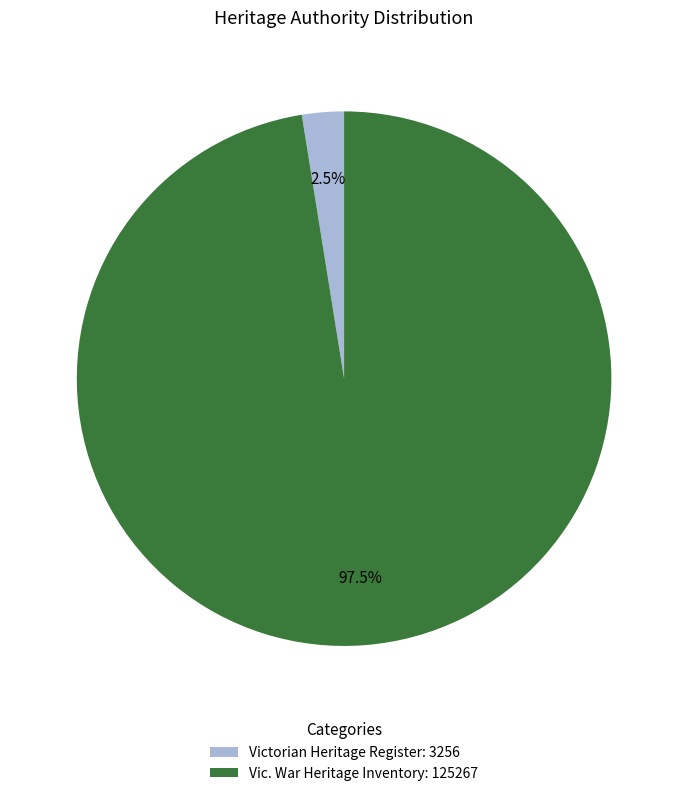

How many segments does this pie chart have?

2